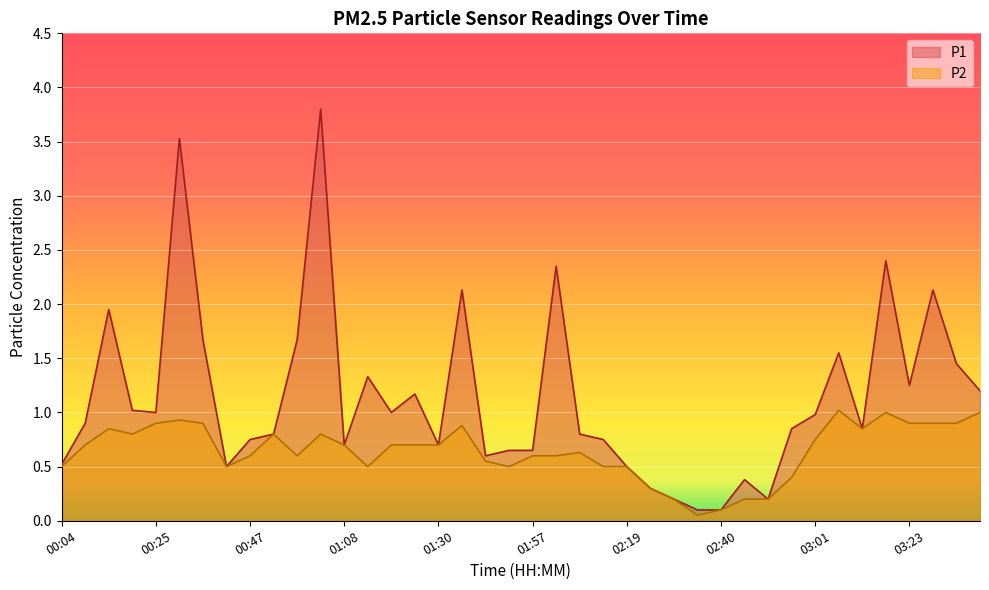

Does the chart display data point markers on the line(s)?

No